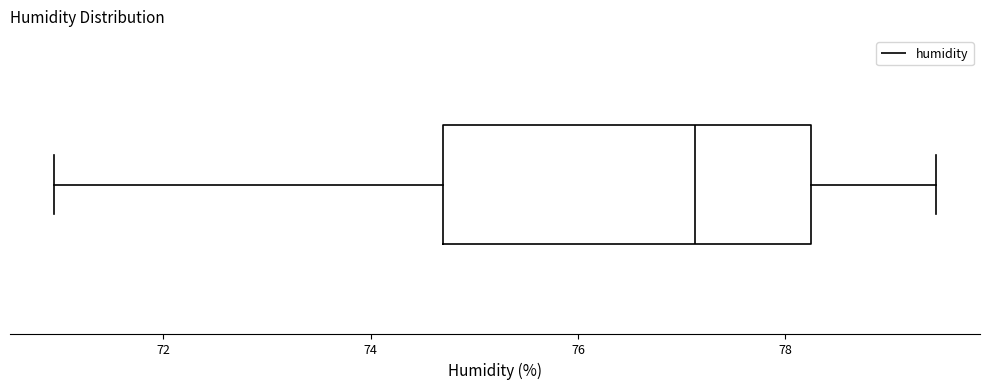

Transcribe this box plot: give where the median line is, the range the box spans, and where the two whiskers end, as read against the x-axis. The values are not printed on the chart, so give them approximately, as read against the axis.

median 77.2, box 74.8 to 78.2, whiskers 71.0 to 79.4